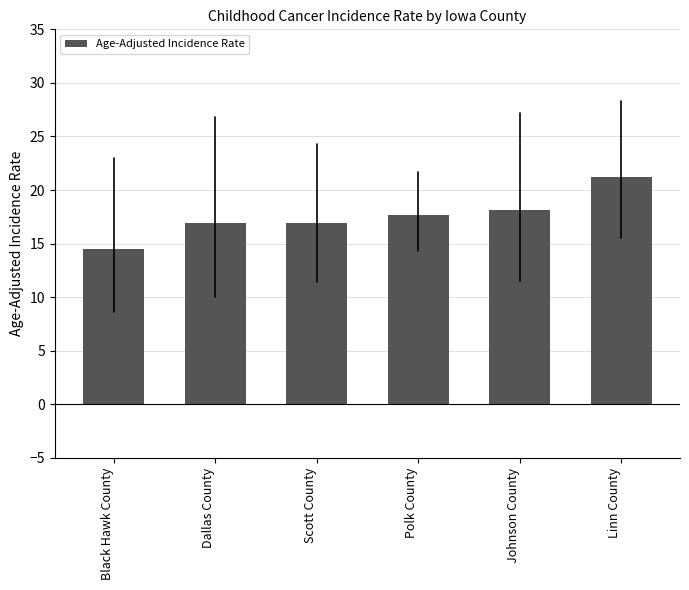

Reading right to left, list all the values displayed in this chart.

21.2	18.1	17.7	16.9	16.9	14.5